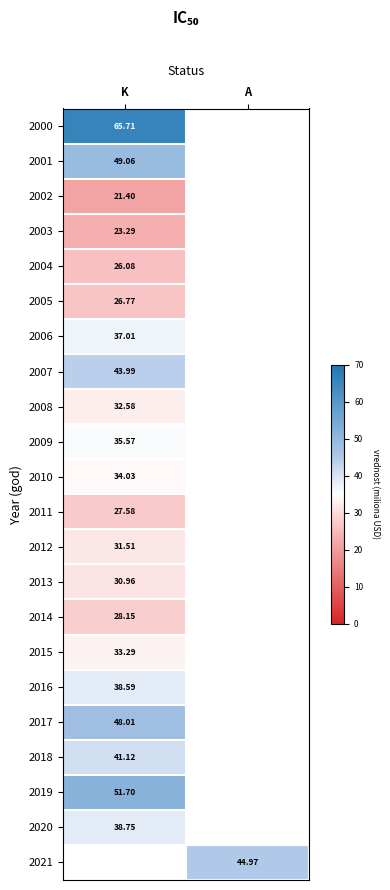

How many data points does each series have?

2